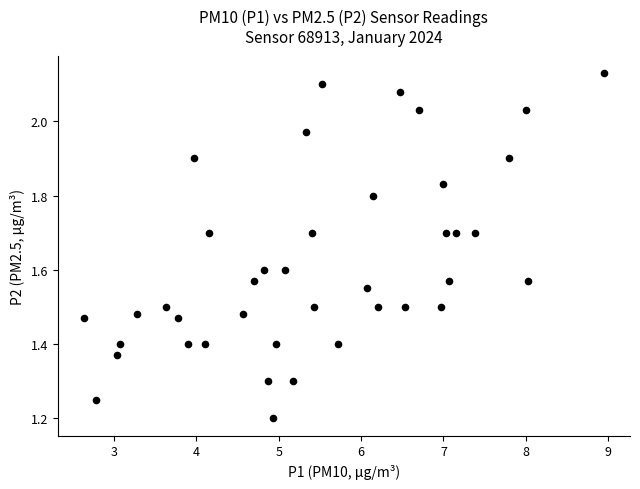

What is the range of Y values (max minus min)?

0.9